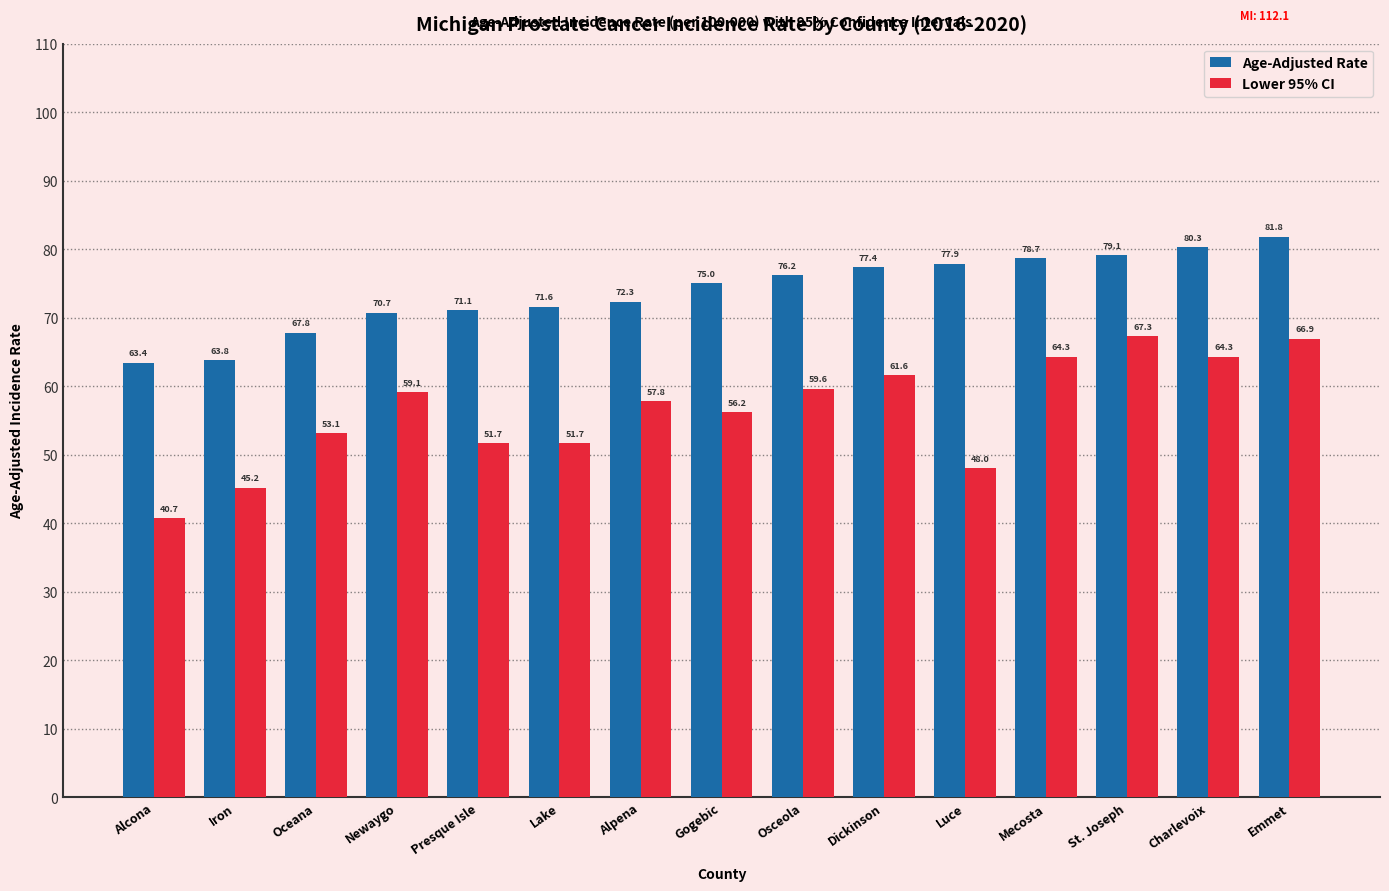

List the series in order of their peak value, lowest first.

Lower 95% CI, Age-Adjusted Rate